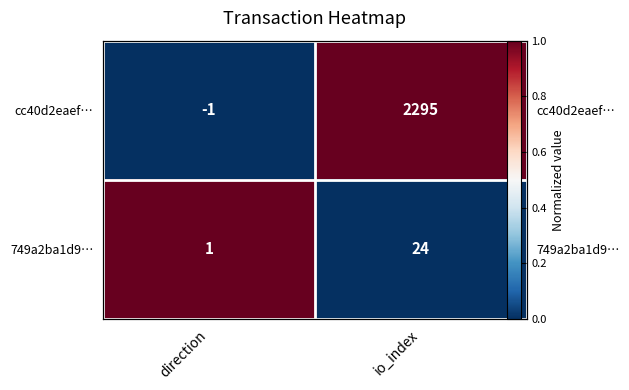

How many series are shown in this chart?

2